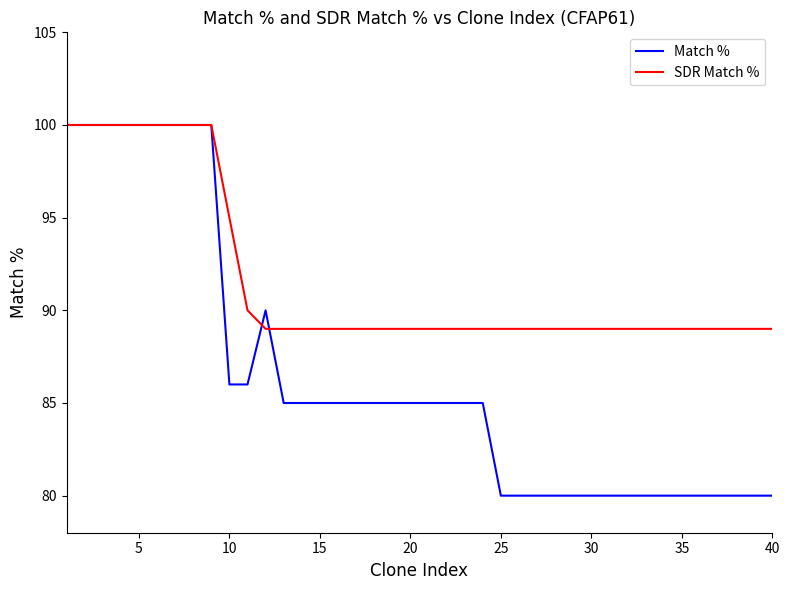

What is the highest value of the SDR Match % series?

100